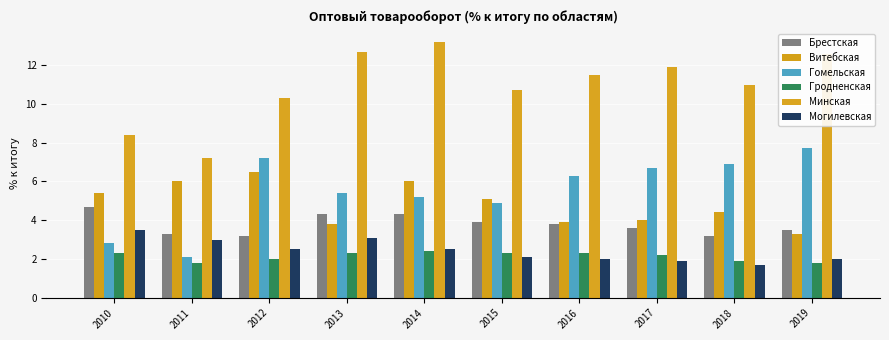

What is the highest value of the Гомельская series?

7.7